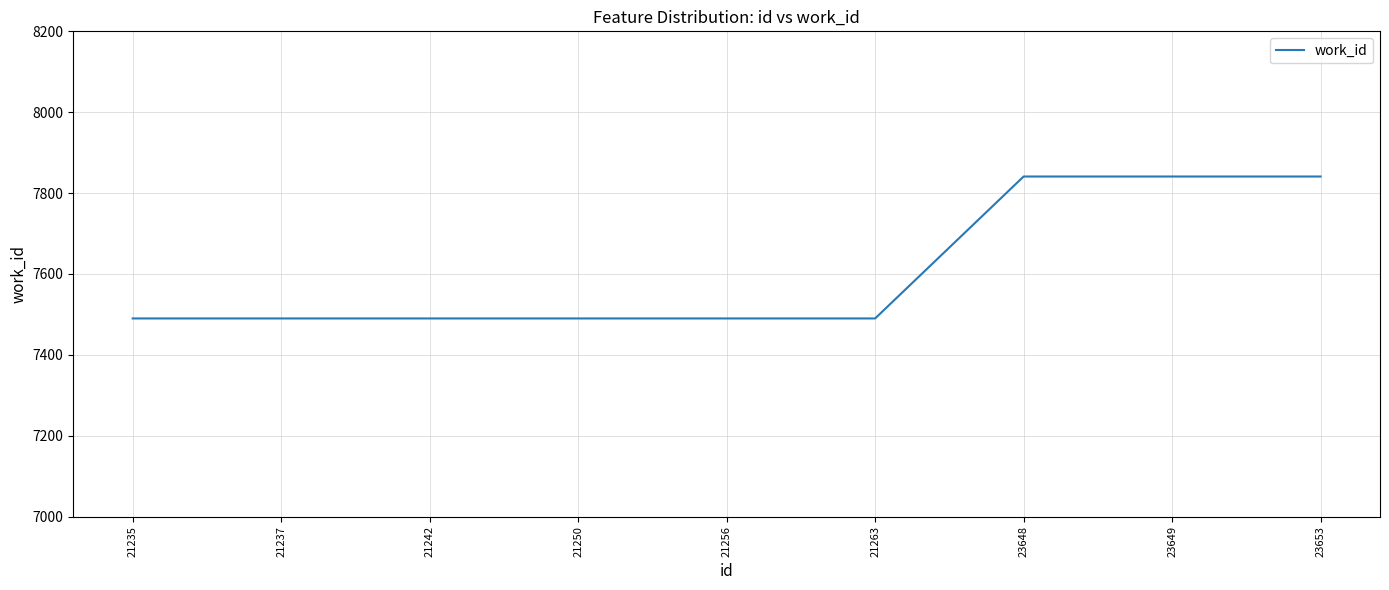

What is the difference between the values at 23653 and 21242?

351